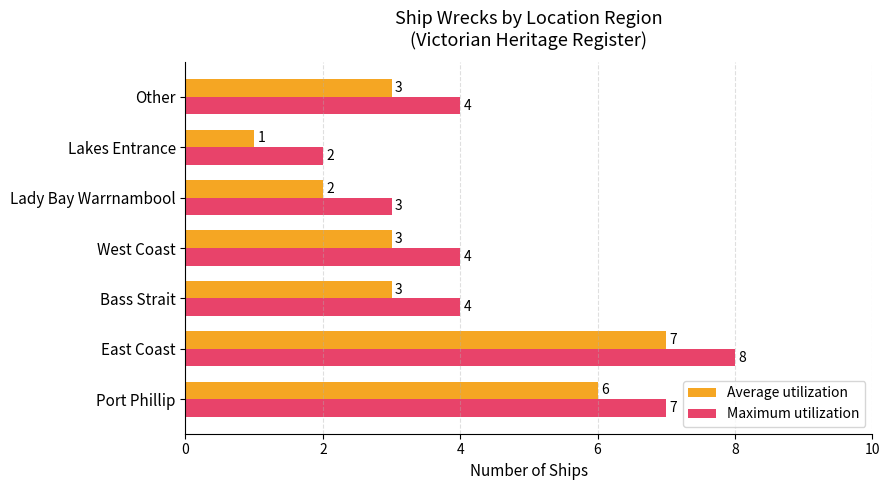

Which category has the highest value in the Average utilization series?

East Coast